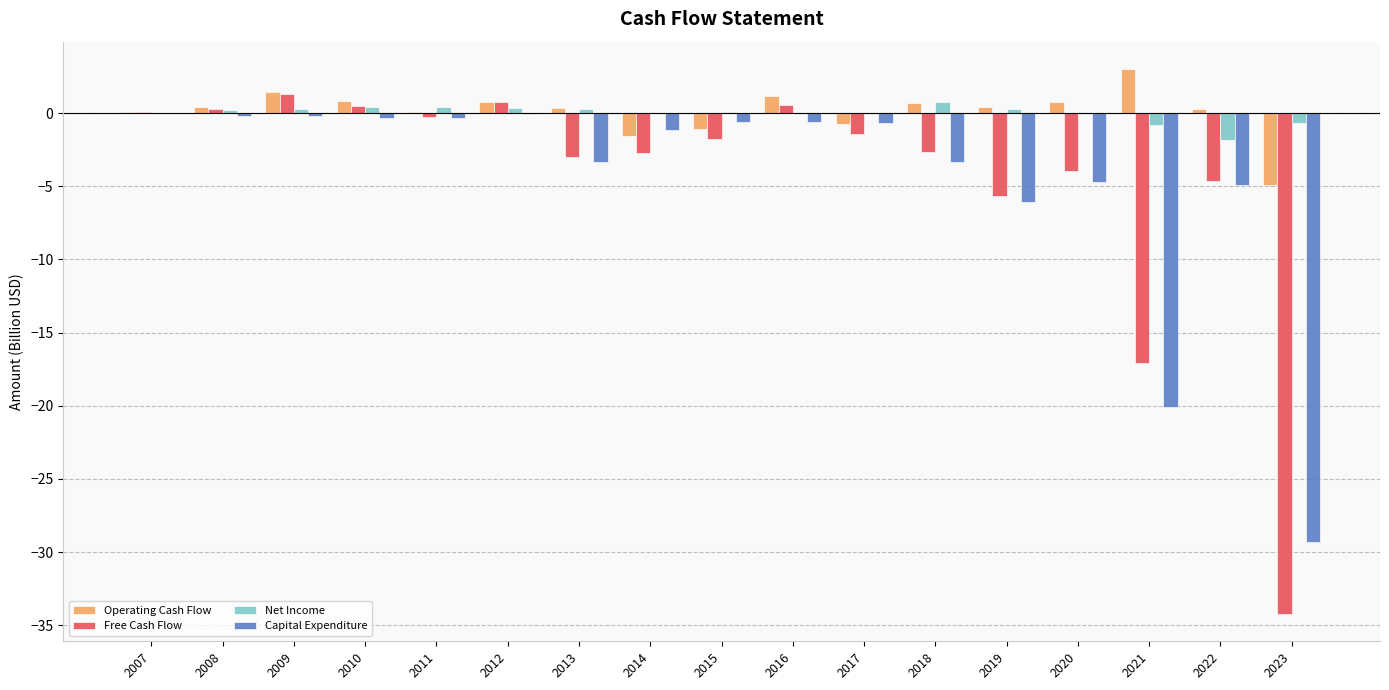

How many data points does each series have?

17